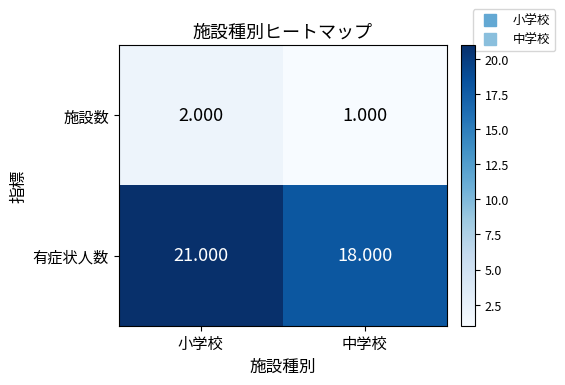

Which series has the largest total across all categories?

有症状人数